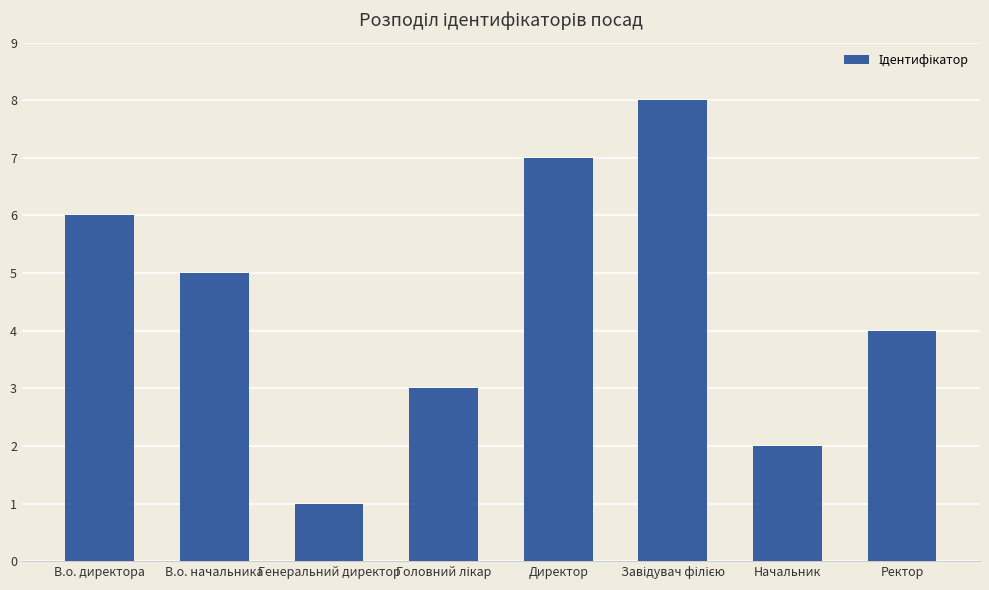

What is the value of the 1st bar from the left?

6